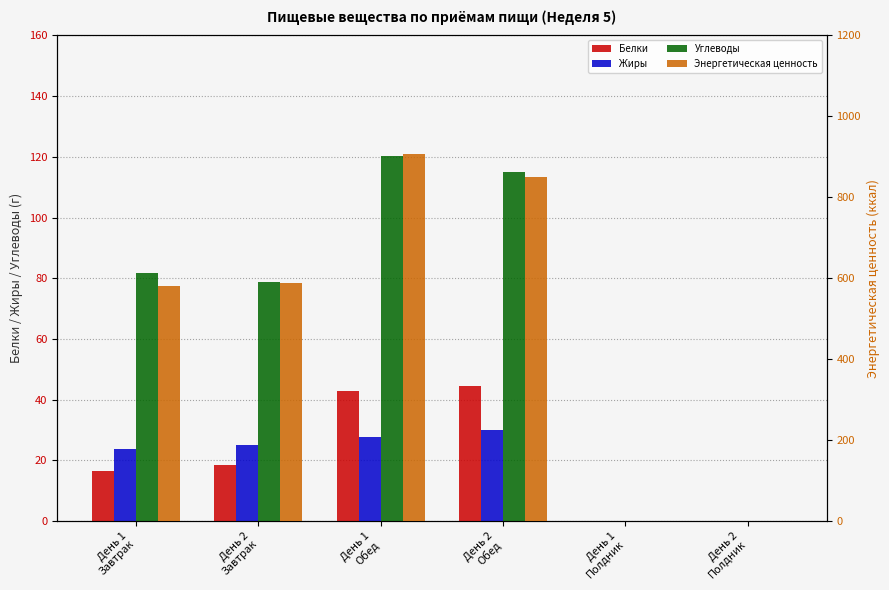

How many groups of bars are there?

6